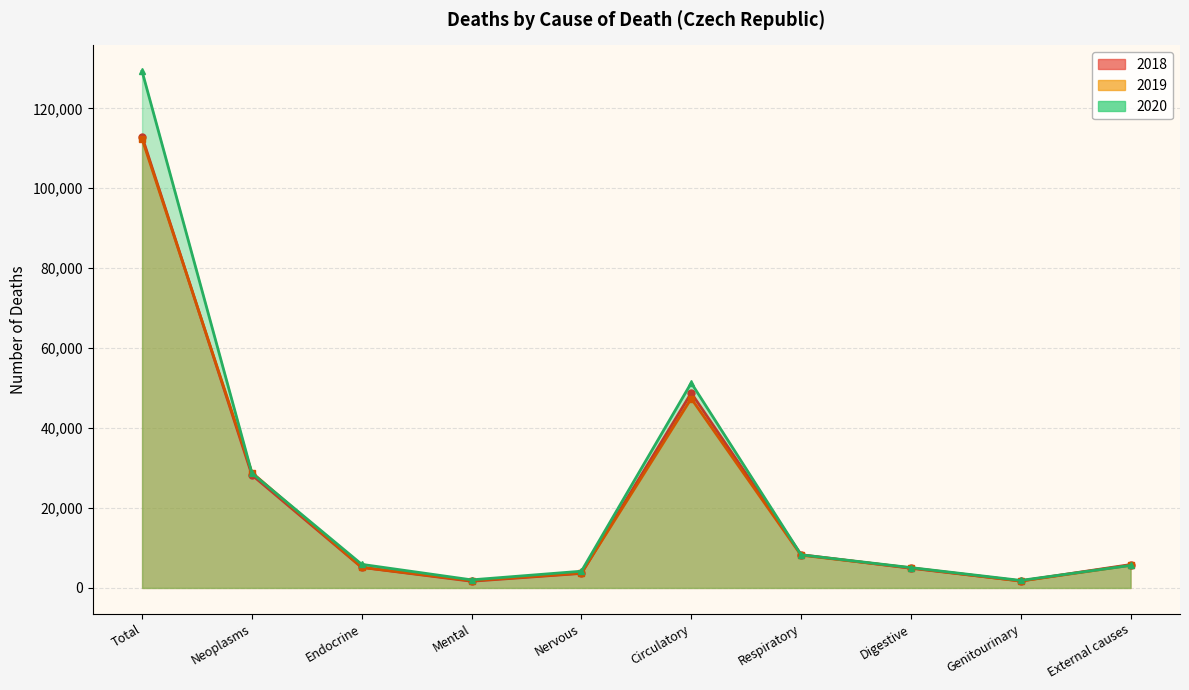

At which label does 2018 first exceed 5845?

Total